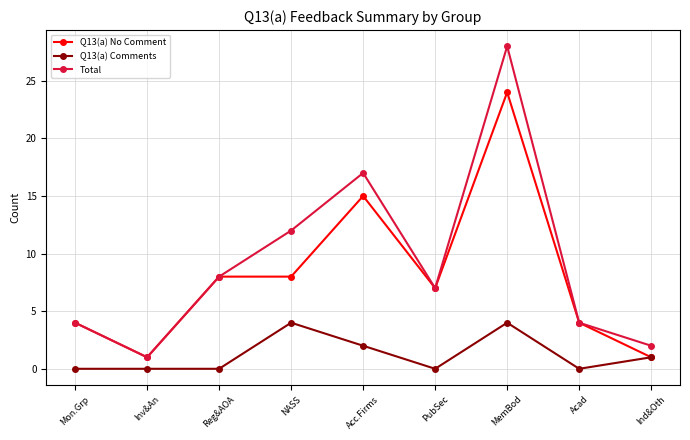

The Q13(a) No Comment series shows 7 at PubSec. True or false?

True